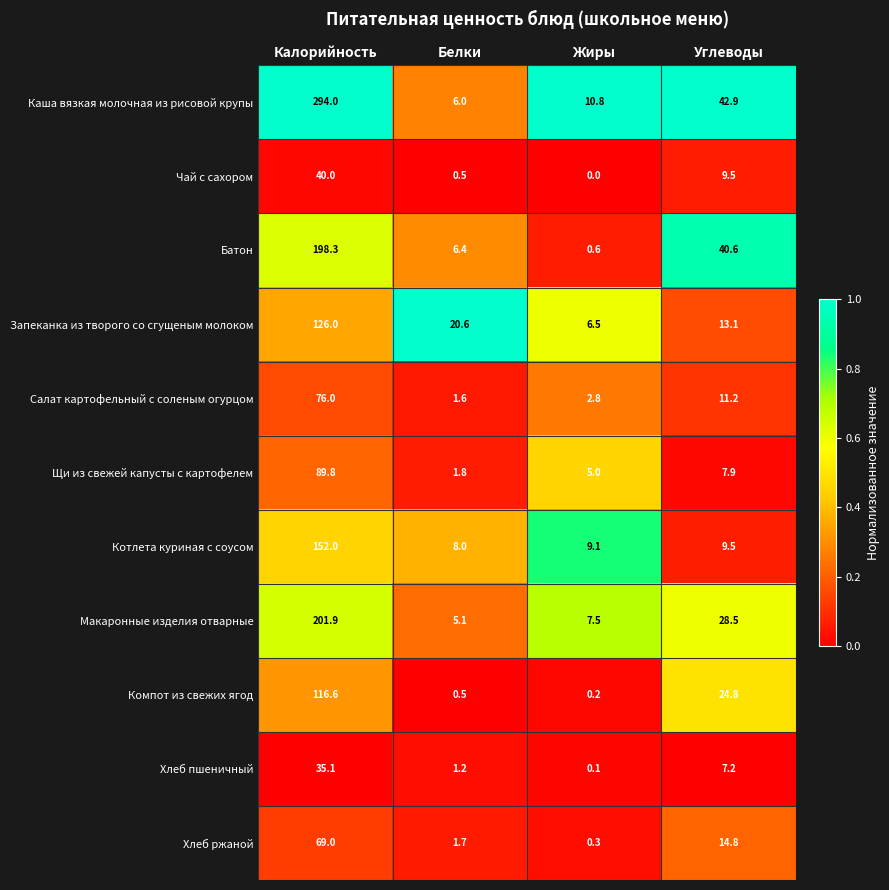

What is the average value of the Компот из свежих ягод series?

35.5